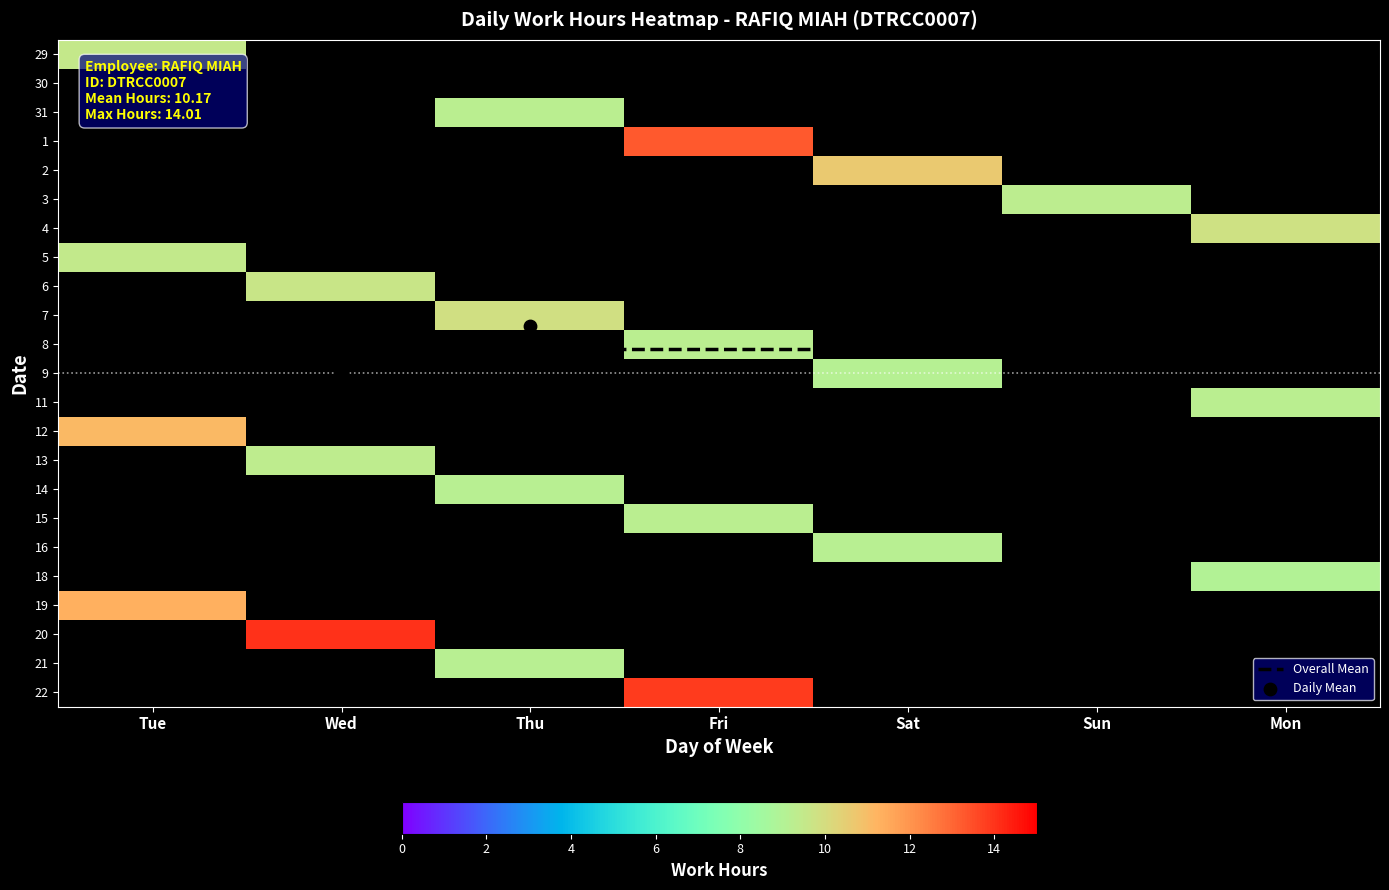

What is the maximum value for Overall Mean?

10.2